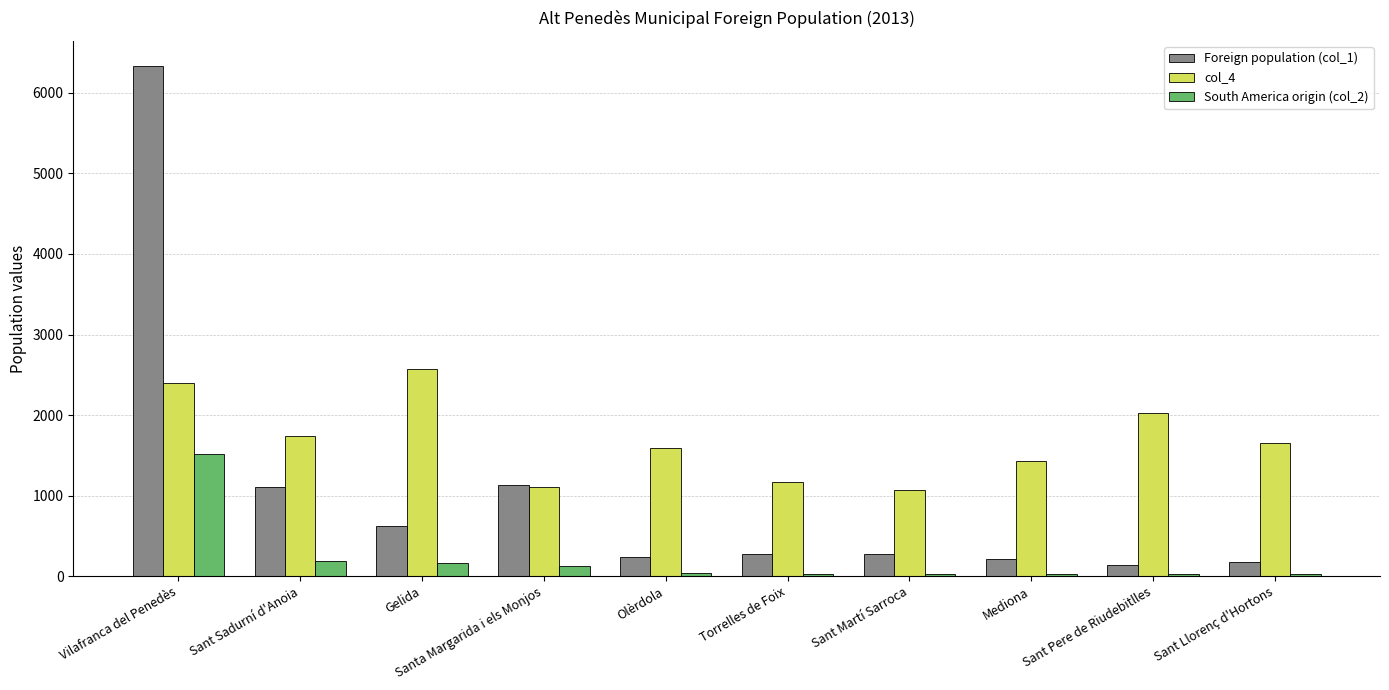

What is the label of the 2nd bar from the left?

Sant Sadurní d'Anoia